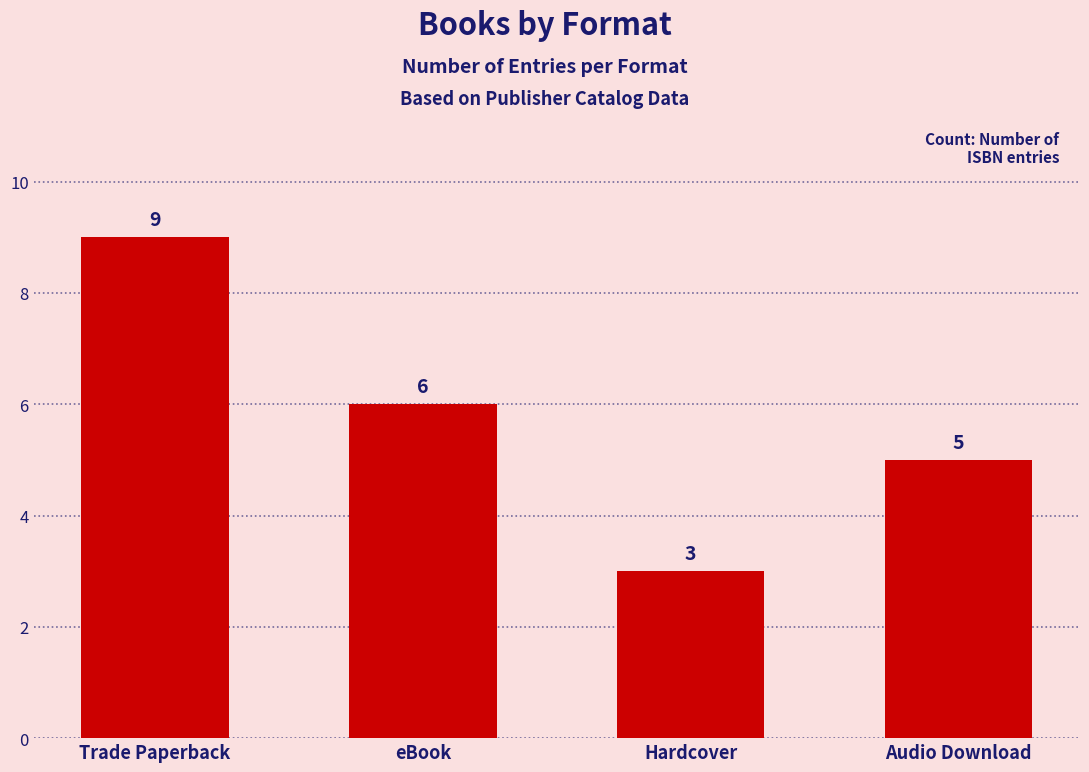

What is the average value?

6